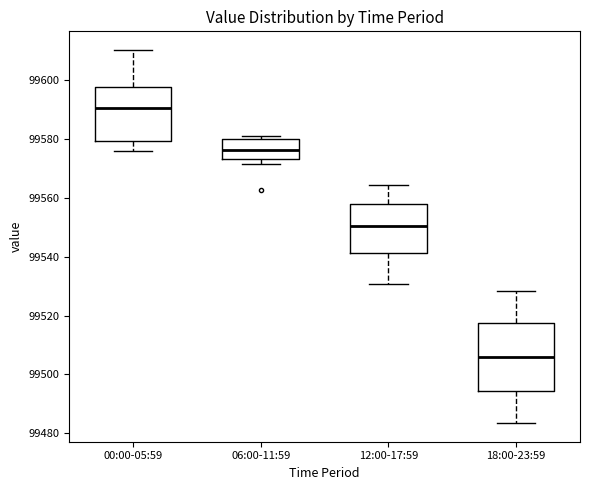

Where is the lower edge of the box for 00:00-05:59 on the y-axis? The values are not printed on the chart, so give them approximately, as read against the axis.

99580